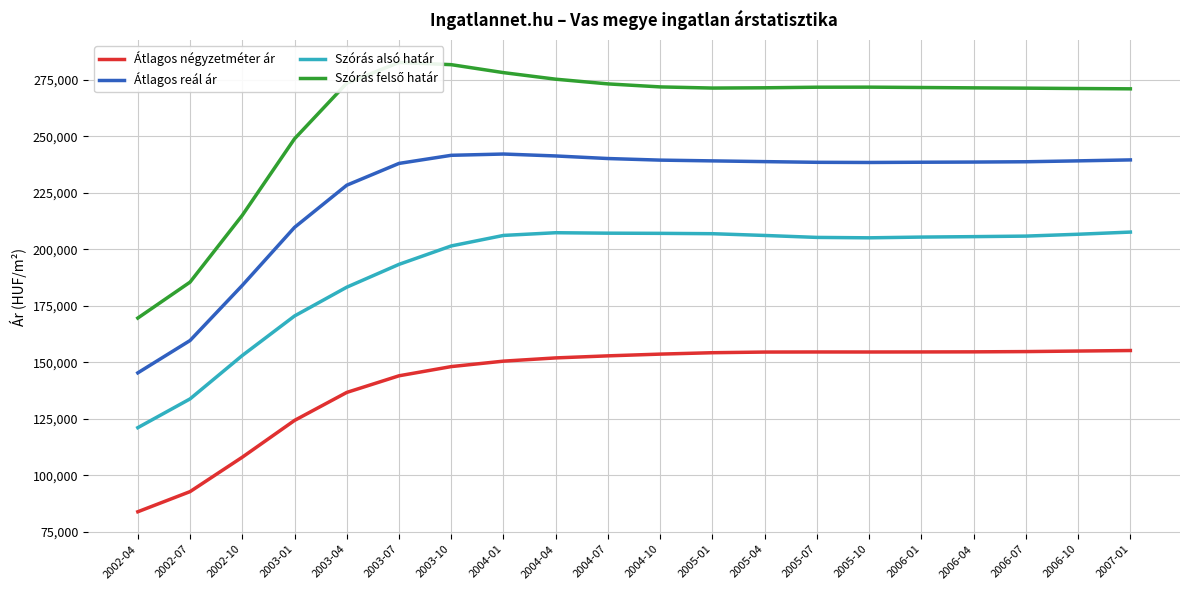

True or false: Szórás alsó határ and Szórás felső határ intersect in this chart.

False